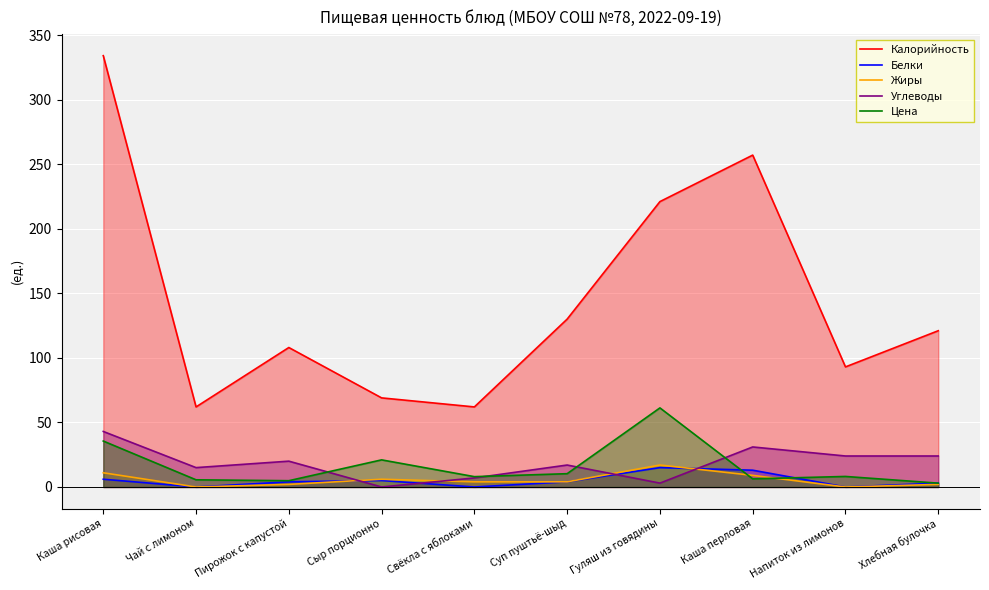

Reading left to right, extract all data points from this chart.

Калорийность: Каша рисовая=334.0	Чай с лимоном=62.0	Пирожок с капустой=108.0	Сыр порционно=69.0	Свёкла с яблоками=62.0	Суп пуштьё-шыд=130.0	Гуляш из говядины=221.0	Каша перловая=257.0	Напиток из лимонов=93.0	Хлебная булочка=121.0
Белки: Каша рисовая=6.0	Чай с лимоном=0.0	Пирожок с капустой=4.0	Сыр порционно=5.0	Свёкла с яблоками=0.0	Суп пуштьё-шыд=4.0	Гуляш из говядины=15.0	Каша перловая=13.0	Напиток из лимонов=0.0	Хлебная булочка=3.0
Жиры: Каша рисовая=11.0	Чай с лимоном=0.0	Пирожок с капустой=2.0	Сыр порционно=6.0	Свёкла с яблоками=4.0	Суп пуштьё-шыд=4.0	Гуляш из говядины=17.0	Каша перловая=9.0	Напиток из лимонов=0.0	Хлебная булочка=2.0
Углеводы: Каша рисовая=43.0	Чай с лимоном=15.0	Пирожок с капустой=20.0	Сыр порционно=0.0	Свёкла с яблоками=7.0	Суп пуштьё-шыд=17.0	Гуляш из говядины=3.0	Каша перловая=31.0	Напиток из лимонов=24.0	Хлебная булочка=24.0
Цена: Каша рисовая=35.6	Чай с лимоном=5.6	Пирожок с капустой=4.9	Сыр порционно=21.0	Свёкла с яблоками=8.0	Суп пуштьё-шыд=10.3	Гуляш из говядины=61.2	Каша перловая=6.3	Напиток из лимонов=8.2	Хлебная булочка=3.0